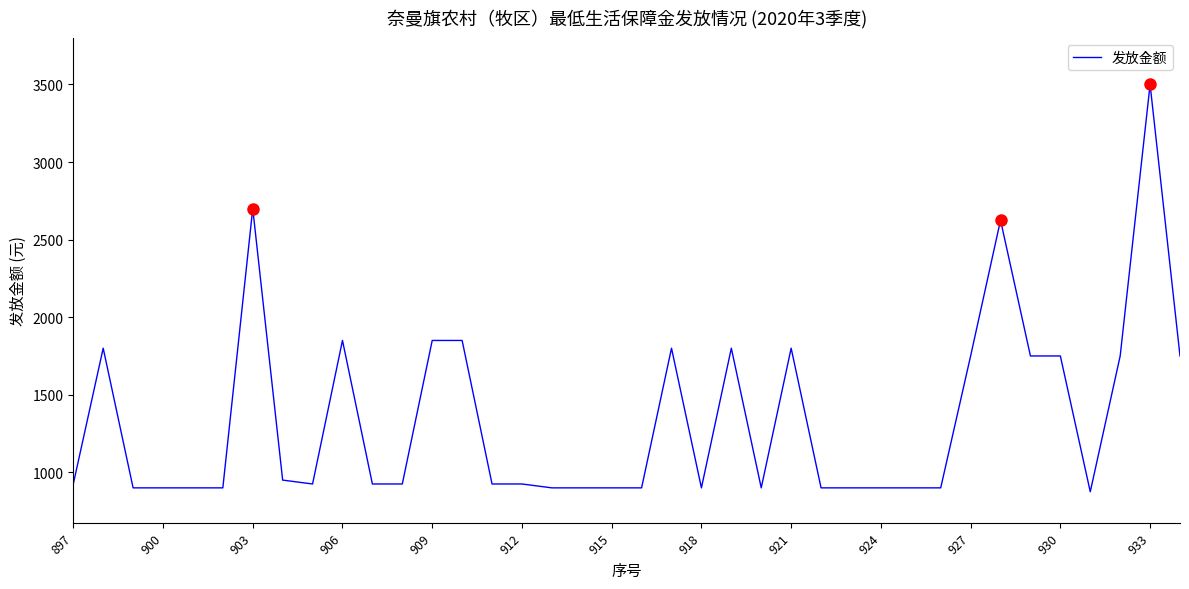

What is the smallest value displayed?

875